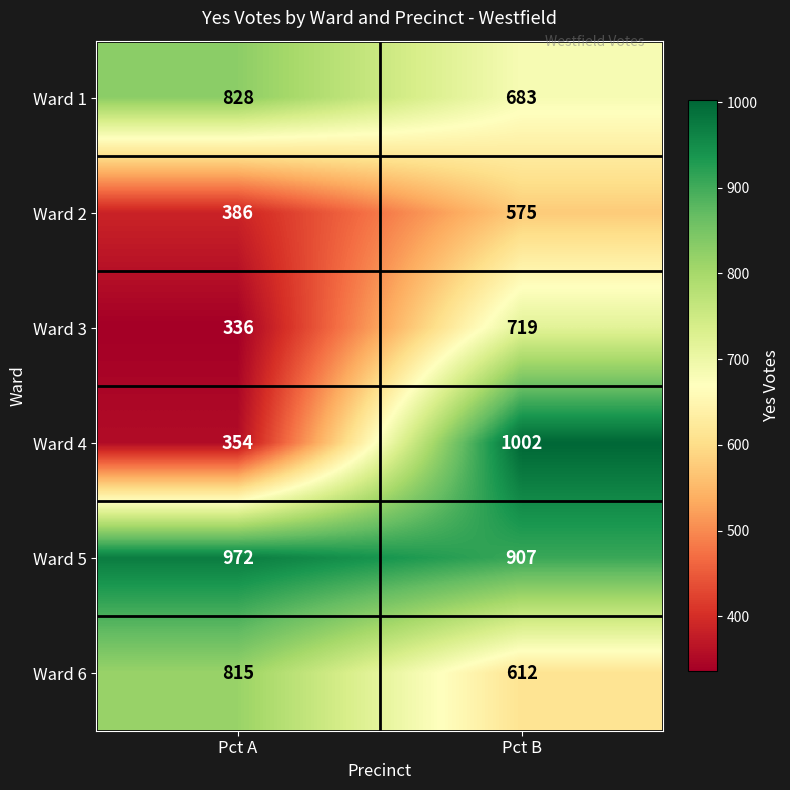

Reading right to left, list all the values displayed in this chart.

Ward 1: Pct B=683	Pct A=828
Ward 2: Pct B=575	Pct A=386
Ward 3: Pct B=719	Pct A=336
Ward 4: Pct B=1002	Pct A=354
Ward 5: Pct B=907	Pct A=972
Ward 6: Pct B=612	Pct A=815